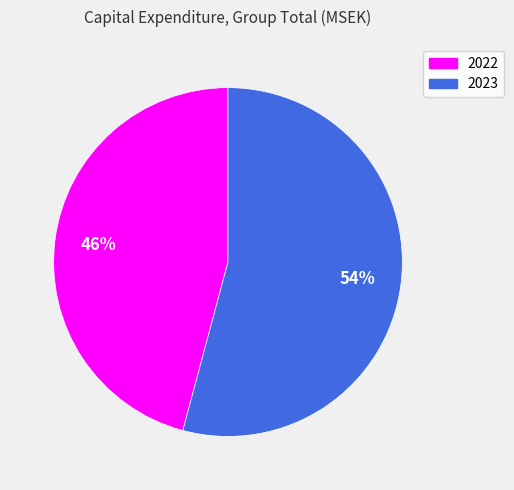

The 2023 slice represents 54% of the pie. True or false?

True